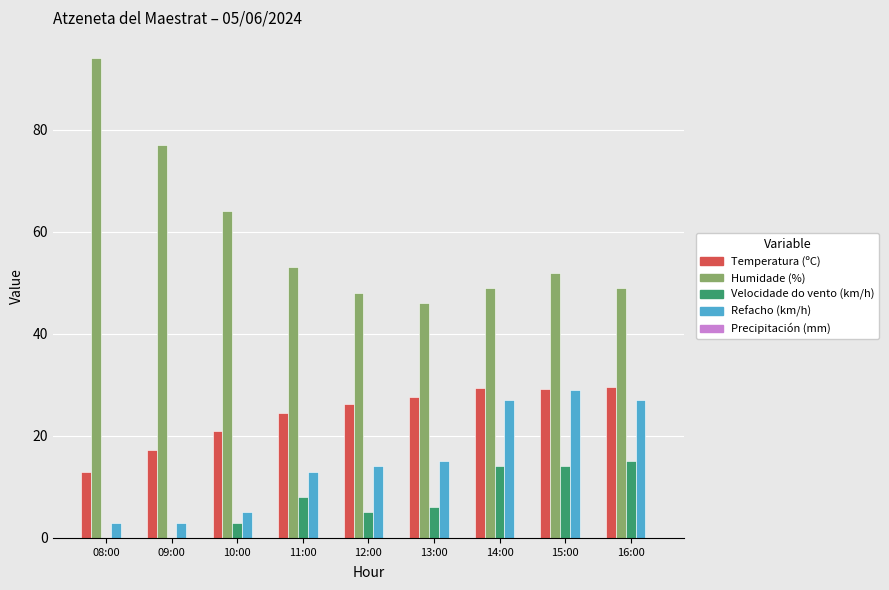

True or false: Temperatura (ºC) has a value of 17.2 at 09:00.

True